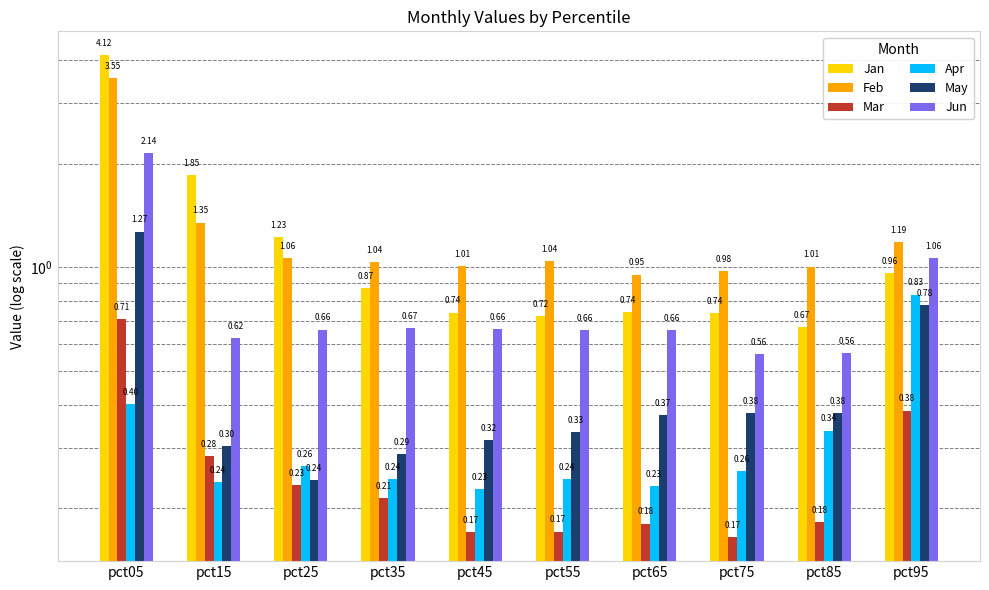

Reading left to right, extract all data points from this chart.

Jan: 4.1	1.9	1.2	0.9	0.7	0.7	0.7	0.7	0.7	1.0
Feb: 3.5	1.3	1.1	1.0	1.0	1.0	1.0	1.0	1.0	1.2
Mar: 0.7	0.3	0.2	0.2	0.2	0.2	0.2	0.2	0.2	0.4
Apr: 0.4	0.2	0.3	0.2	0.2	0.2	0.2	0.3	0.3	0.8
May: 1.3	0.3	0.2	0.3	0.3	0.3	0.4	0.4	0.4	0.8
Jun: 2.1	0.6	0.7	0.7	0.7	0.7	0.7	0.6	0.6	1.1